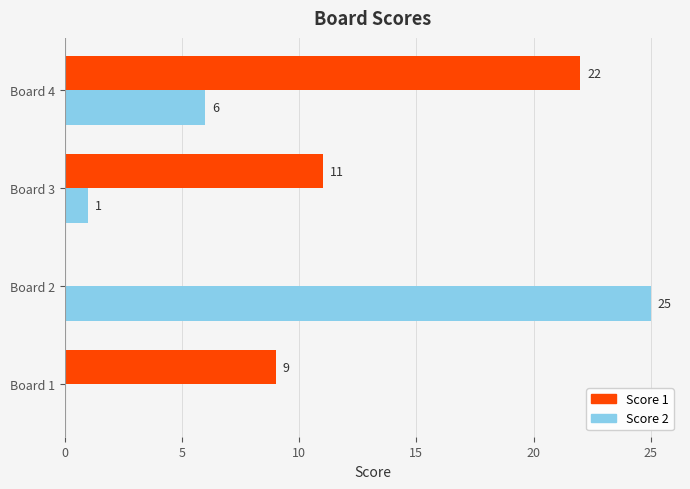

What is the sum of all Score 2 values?

32